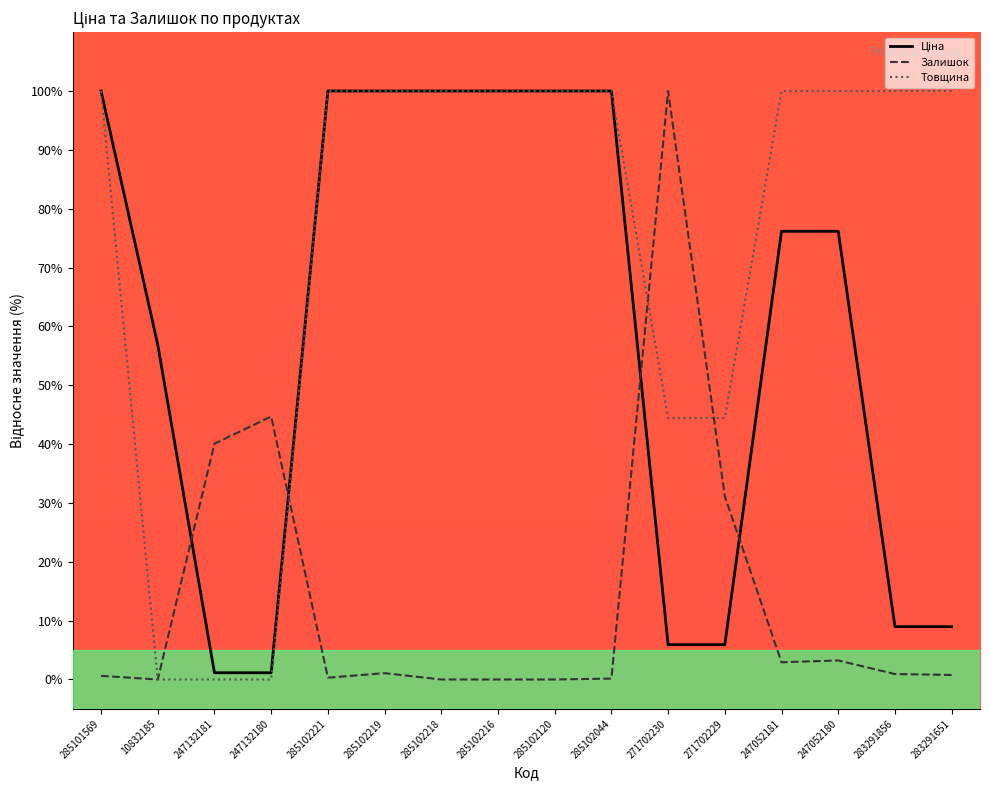

The value of Залишок at 271702230 is 148.4. True or false?

False